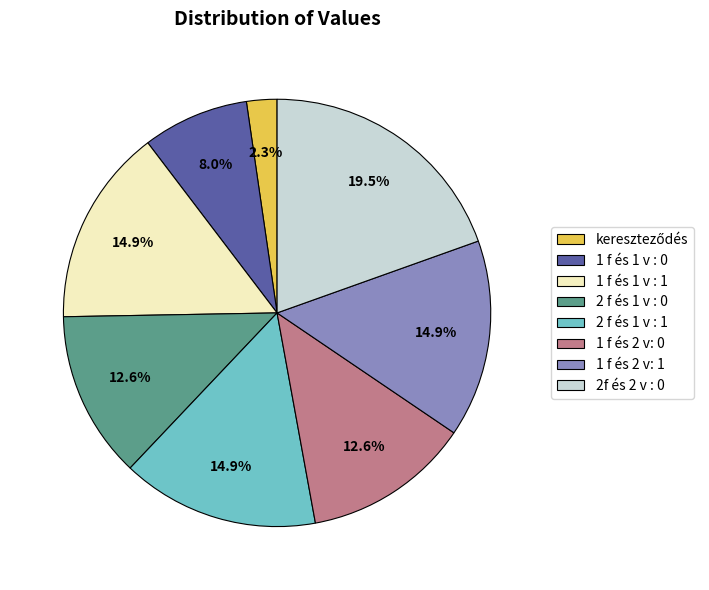

Is there any slice that represents more than half of the pie?

No